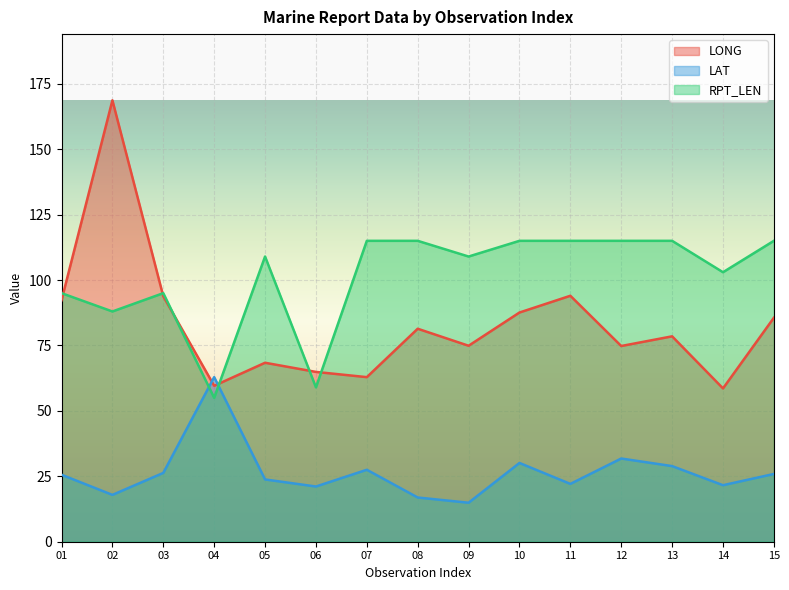

At which label is LAT closest to 38?

12